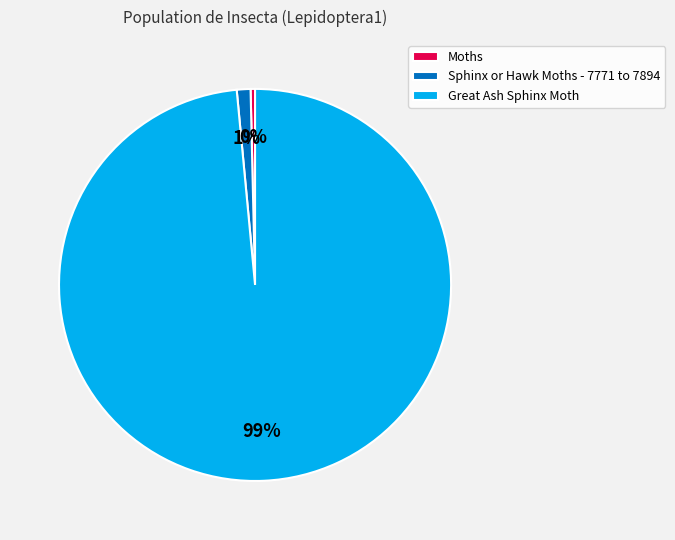

How many slices are in this pie chart?

3